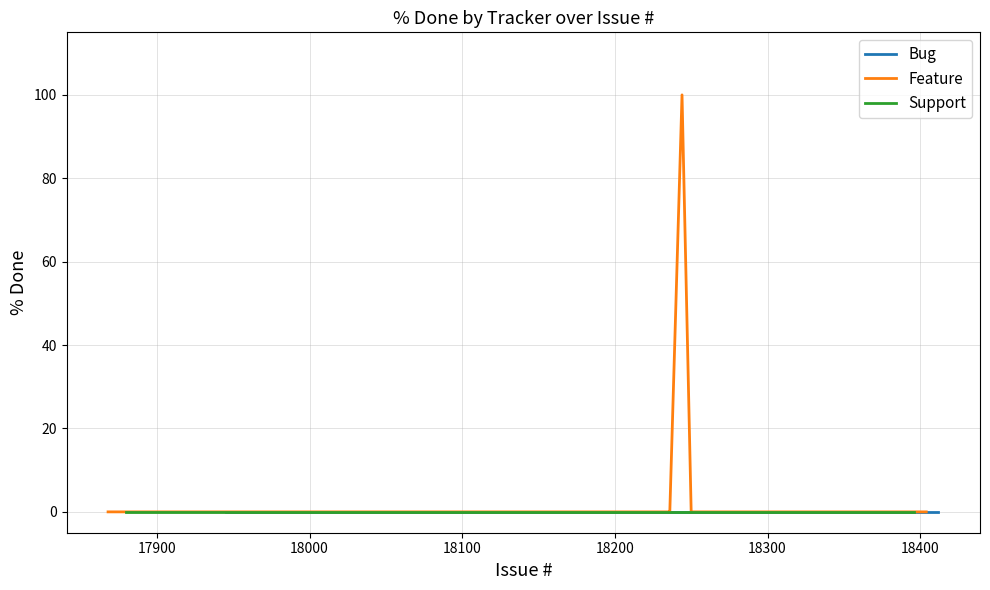

How many values in Feature are above zero?

1